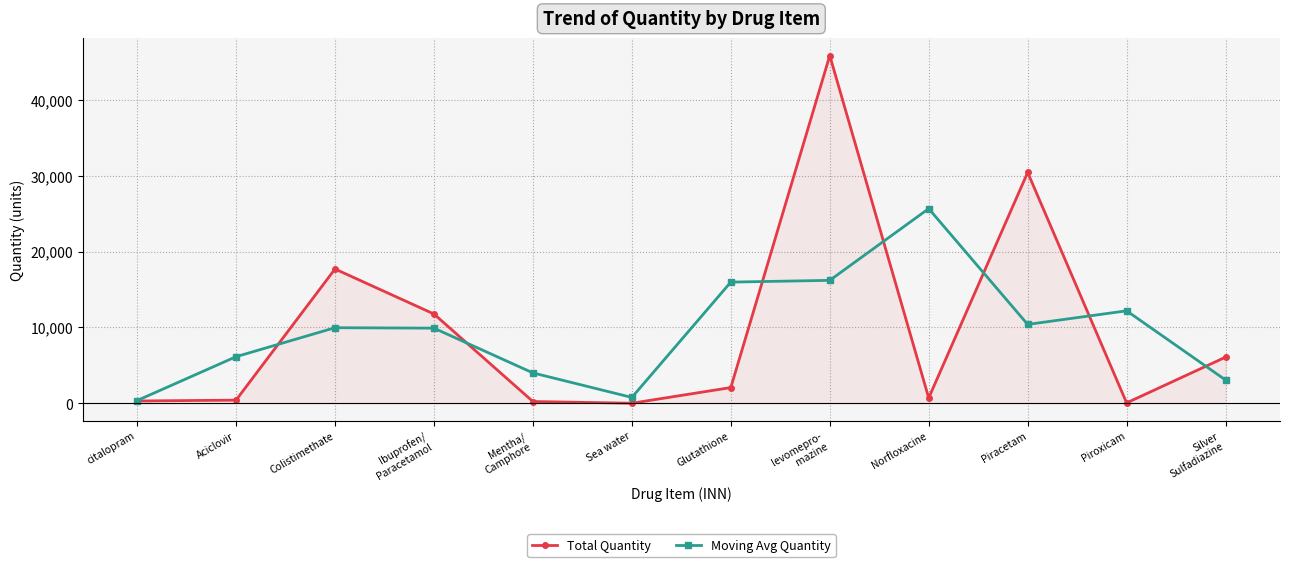

Where does the Total Quantity series first go above 2070?

Colistimethate